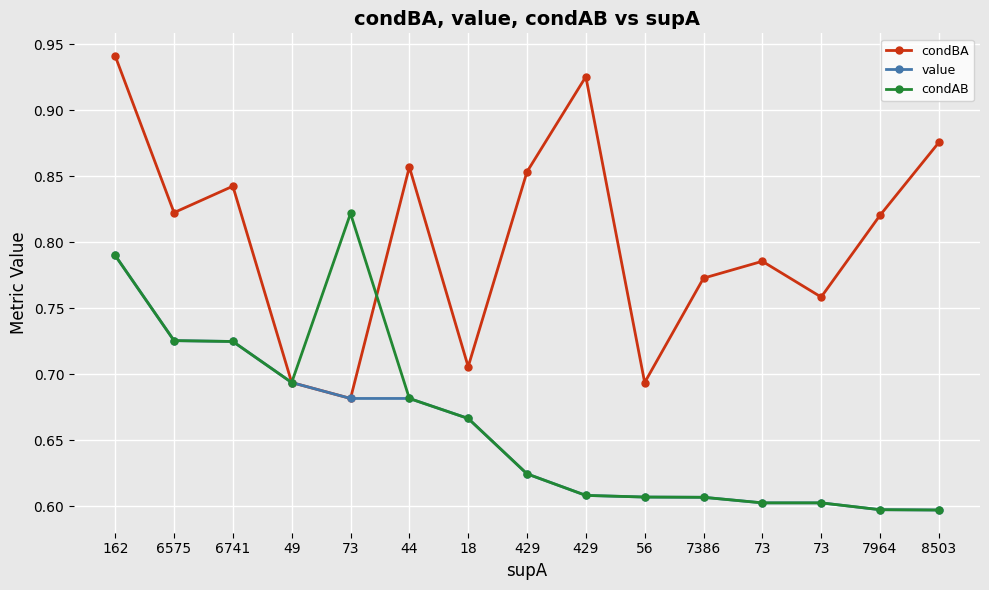

Rank the series at 73 from lowest to highest value.

condBA, value, condAB